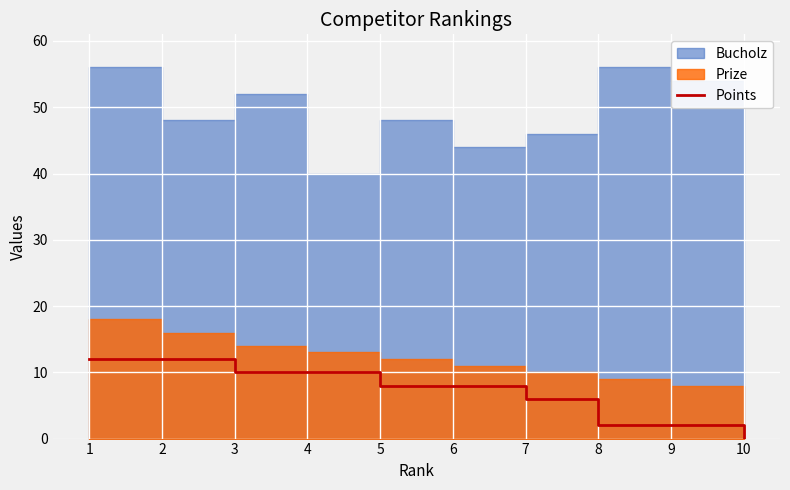

The value of Points at 3 is 4. True or false?

False